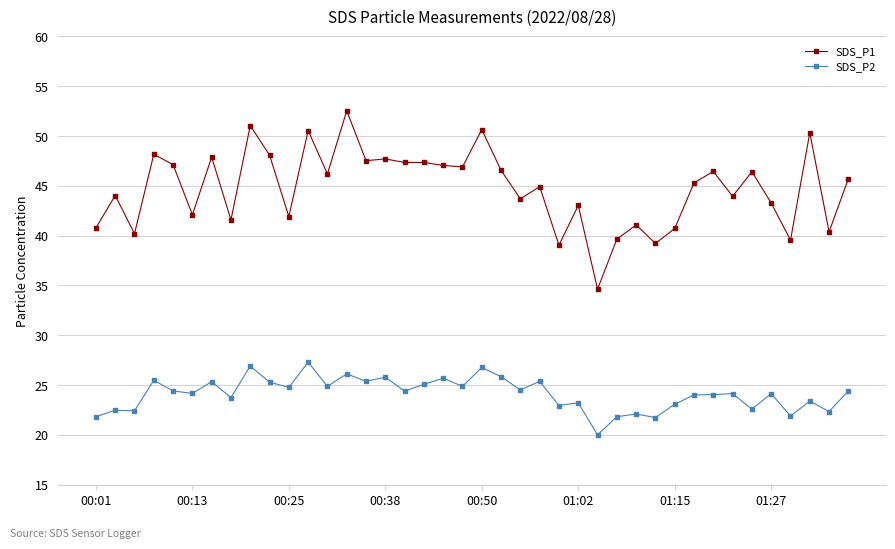

What is the lowest value of the SDS_P1 series?

34.6